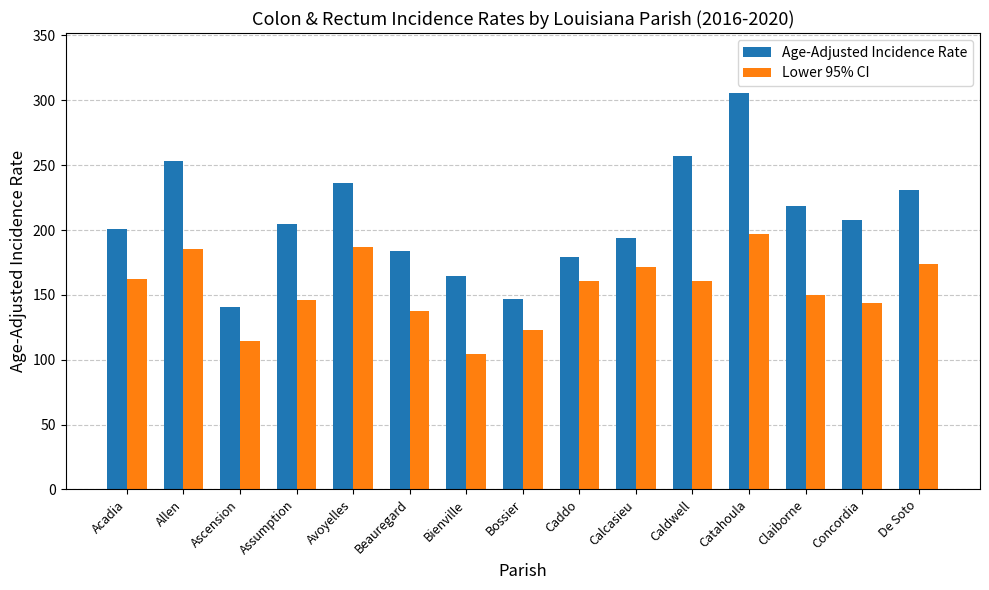

Rank the series at Allen from highest to lowest value.

Age-Adjusted Incidence Rate, Lower 95% CI